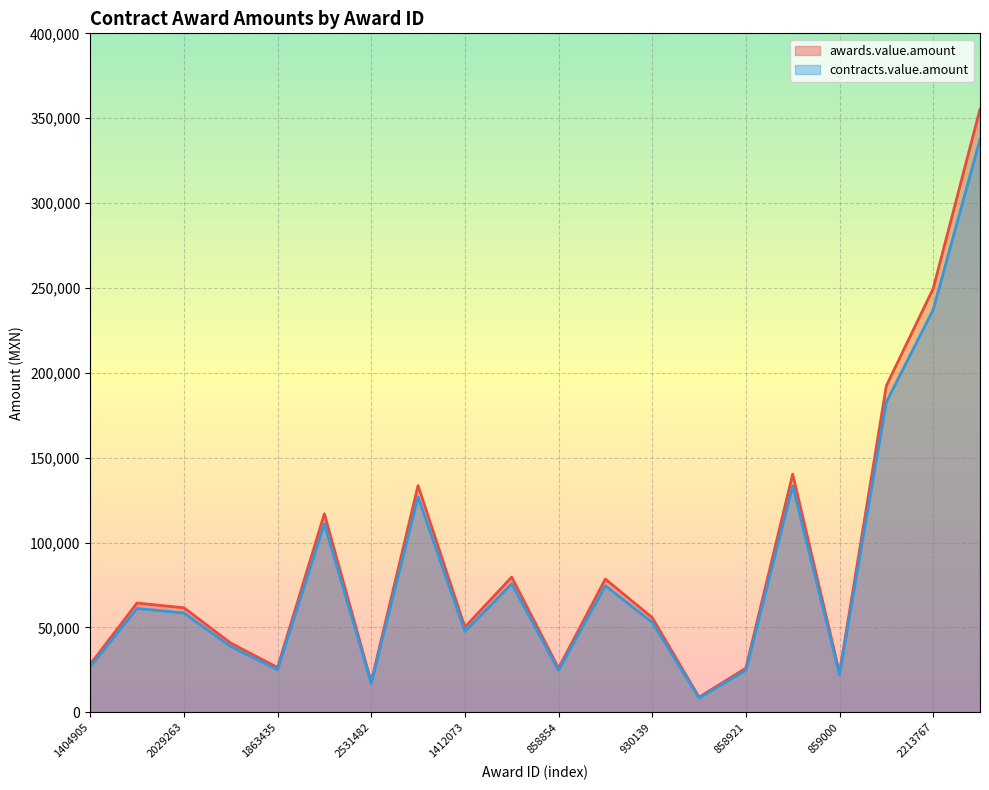

How many lines are shown in the chart?

2